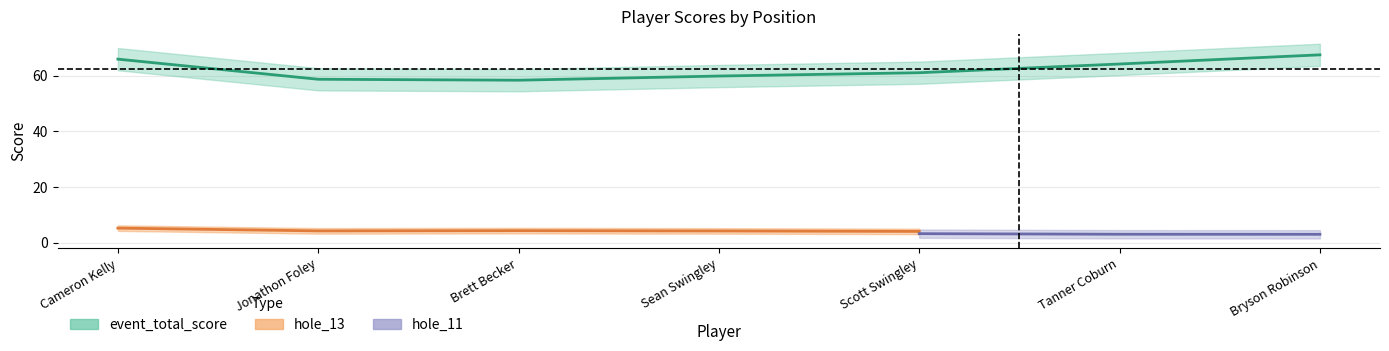

What is the sum of the event_total_score values at Sean Swingley and Brett Becker?

120